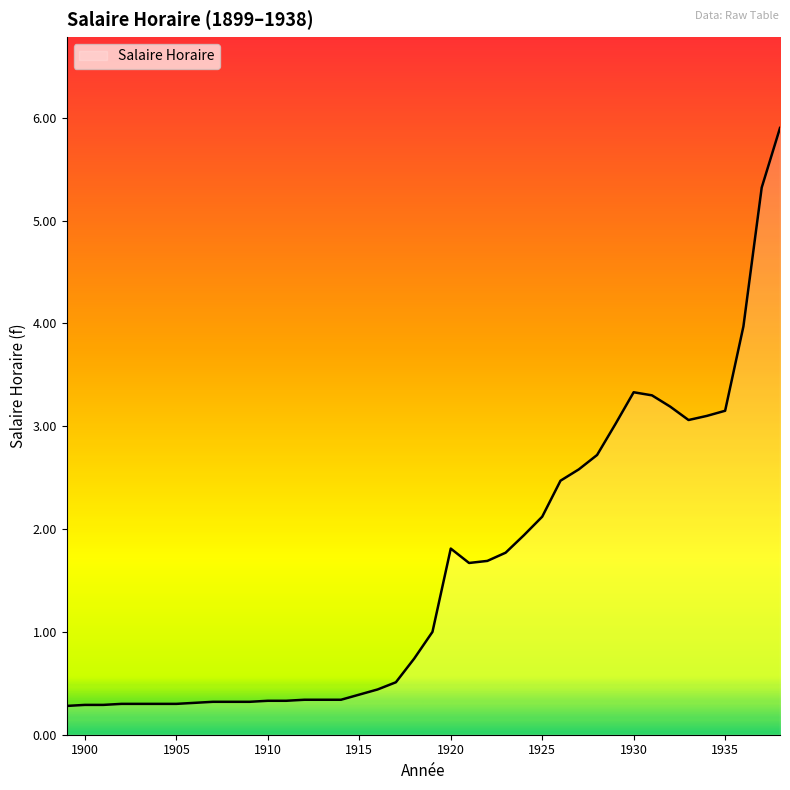

What is the minimum value shown in the chart?

0.3